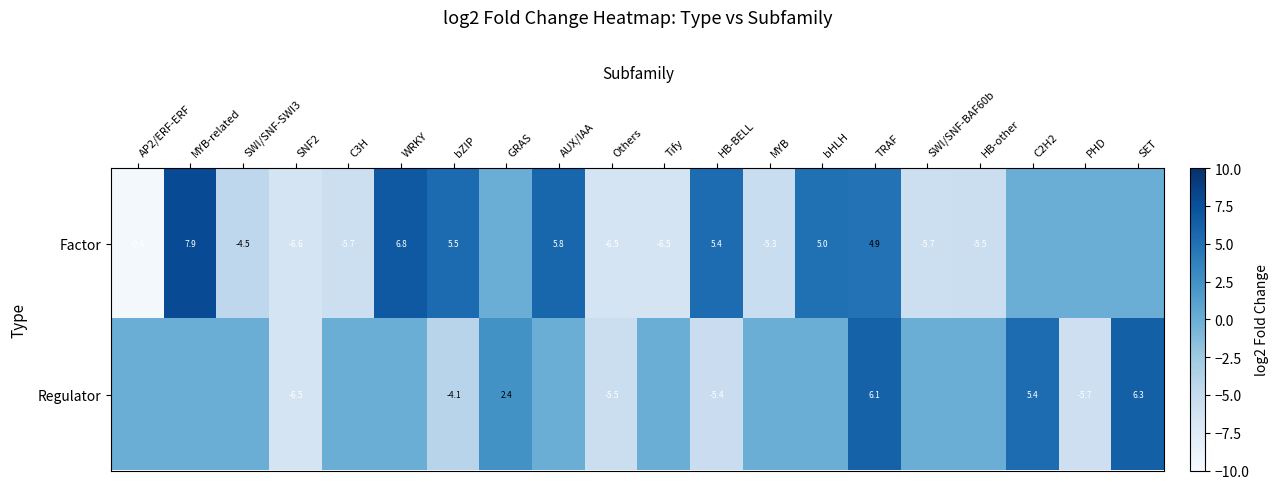

At TRAF, list the series in order from smallest to largest.

Factor, Regulator